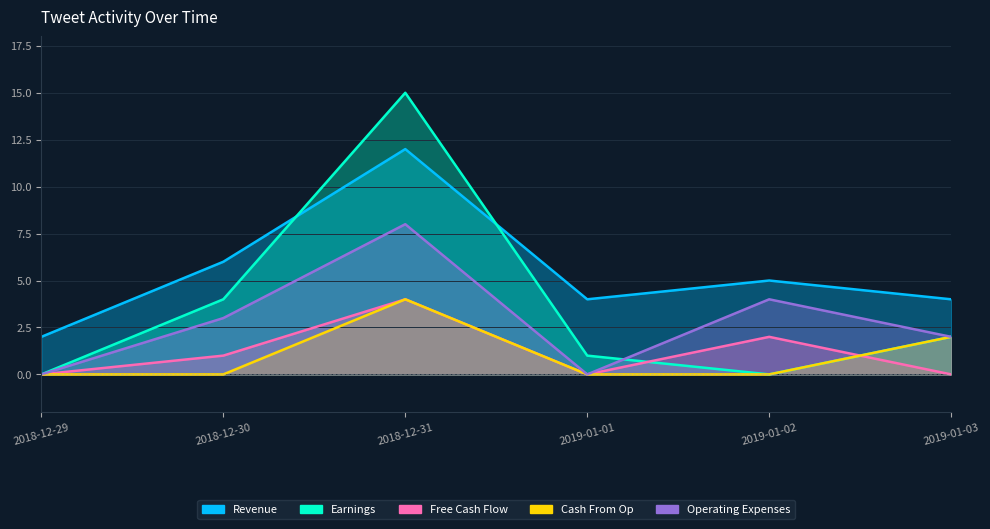

Where does the Free Cash Flow series first go above 1?

2018-12-31